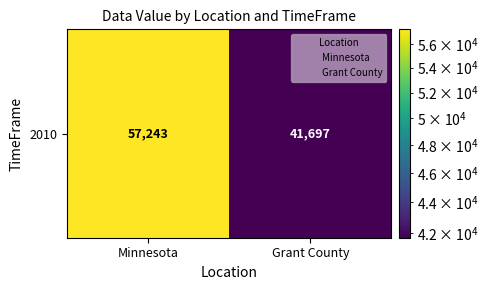

What is the smallest value displayed?

41697